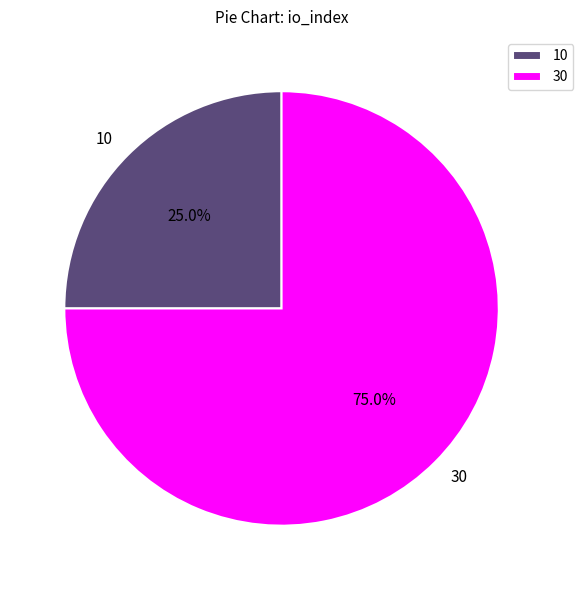

What is the largest slice in the pie chart?

30